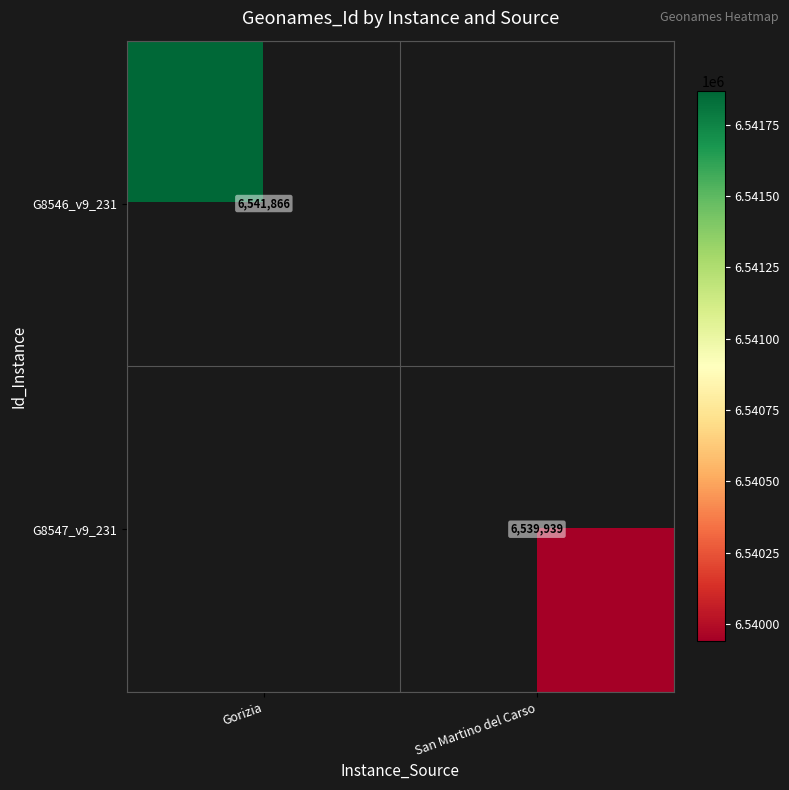

True or false: G8546_v9_231 has a value of 9884755 at Gorizia.

False